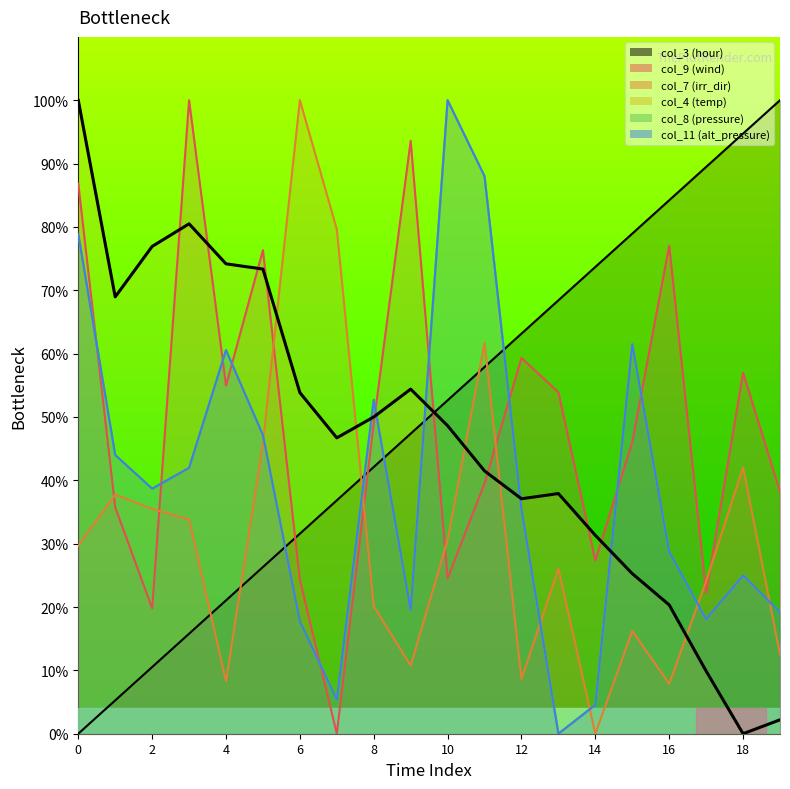

What are all the series names shown in the legend?

col_3, col_9, col_7, col_4, col_8, col_11